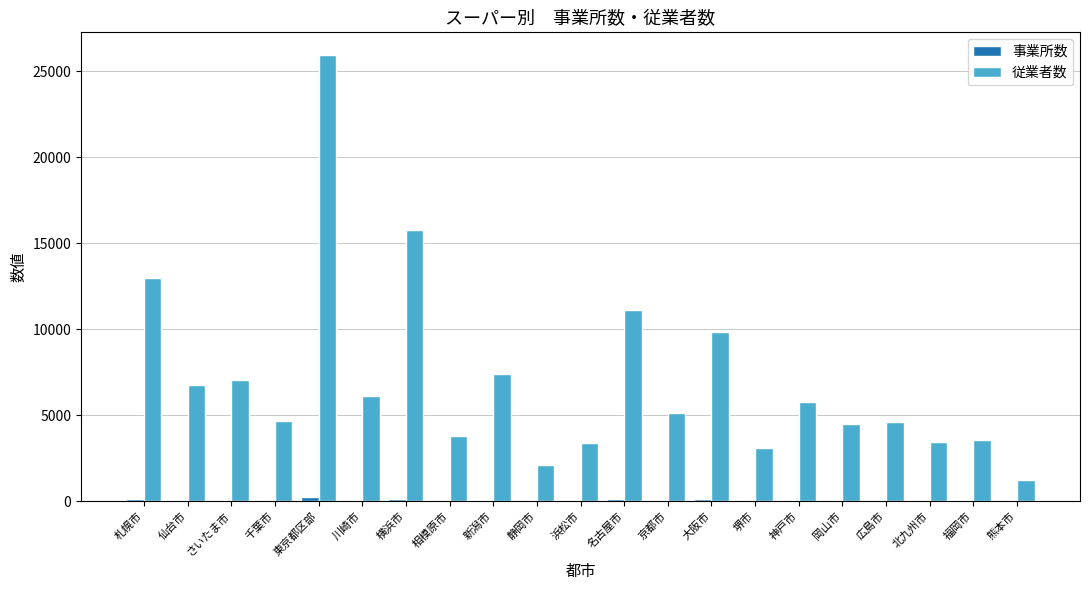

At which category is the sum across all series the highest?

東京都区部